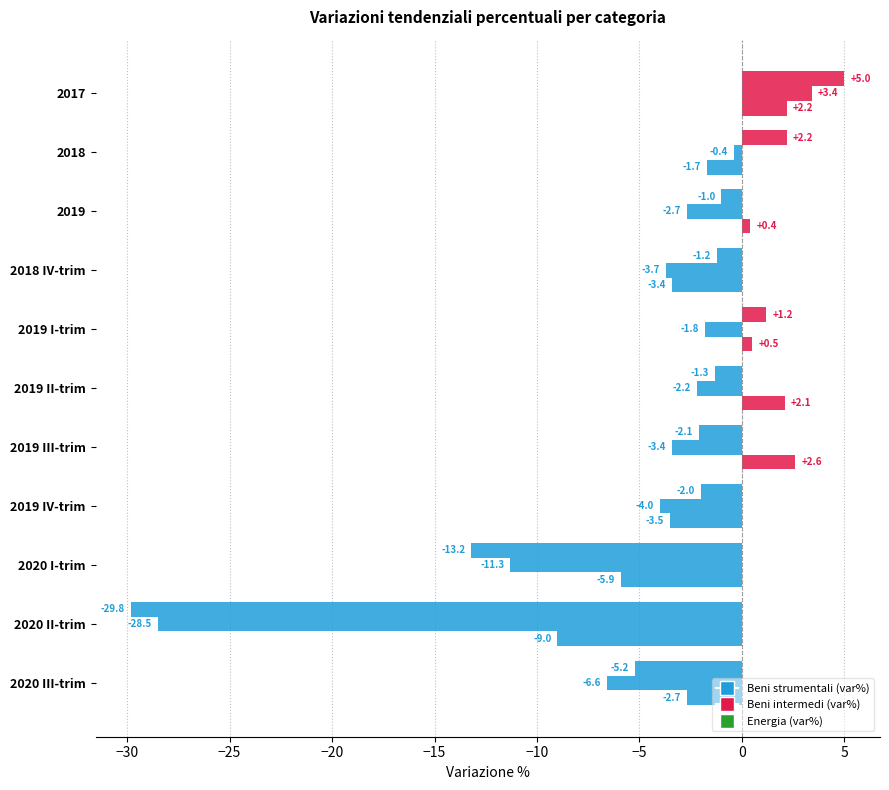

Which series has the largest total across all categories?

Energia (var%)